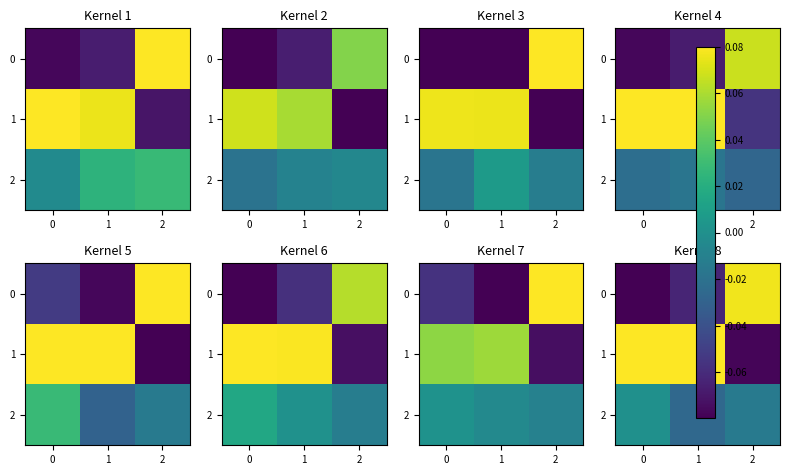

List the labels in order of 0 value, largest first.

2, 1, 0